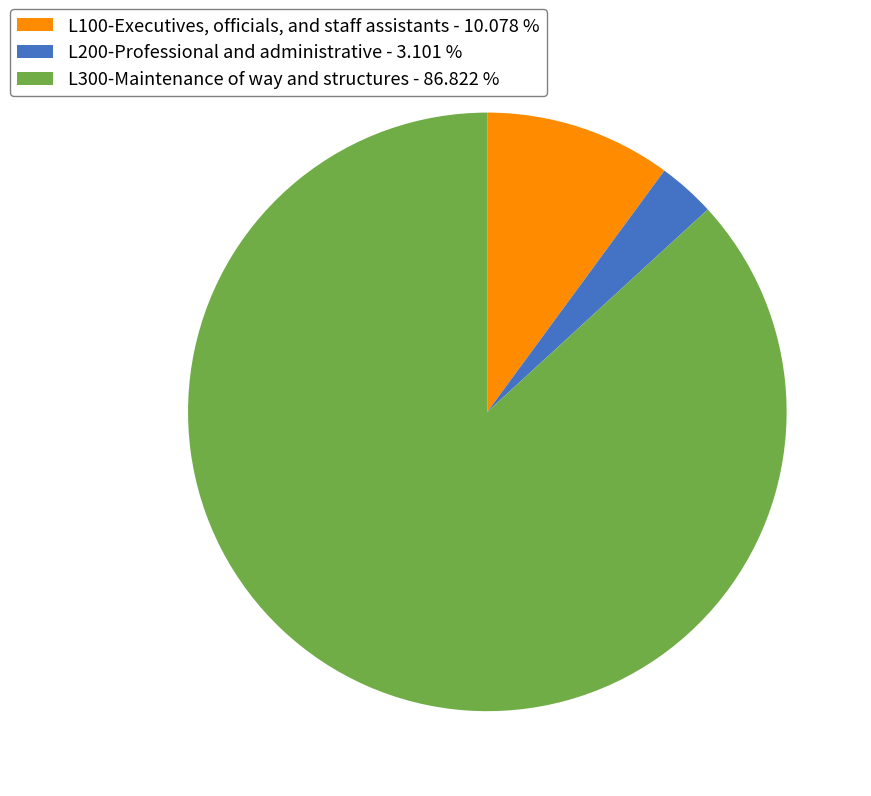

The L300-Maintenance of way and structures slice represents 87% of the pie. True or false?

True